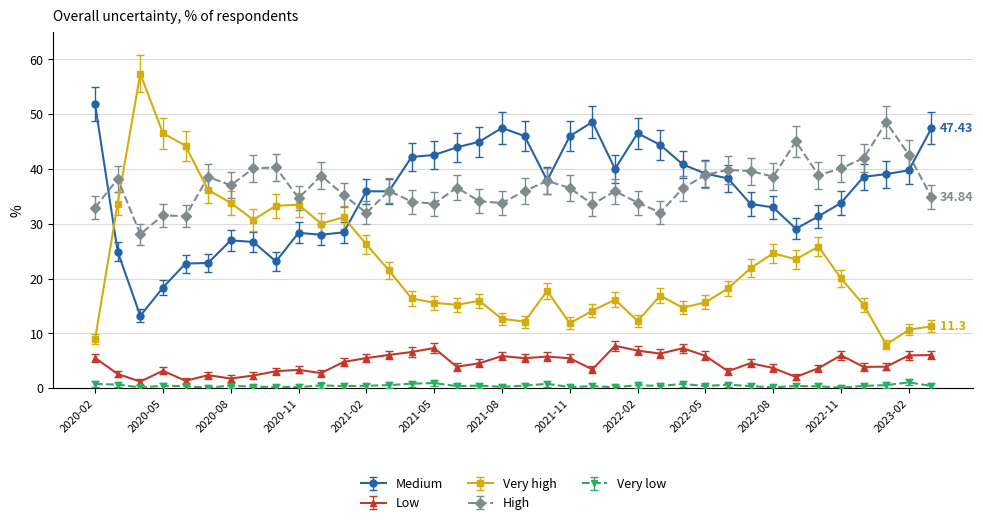

What is the average value of the Very low series?

0.4